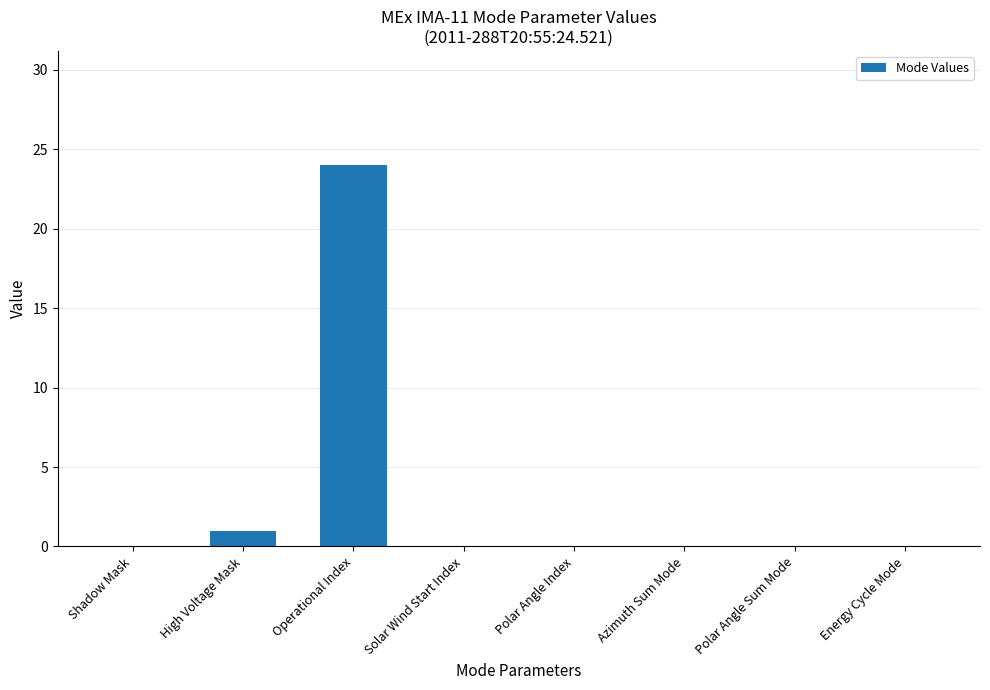

Where is the data nearest to the value 12?

High Voltage Mask